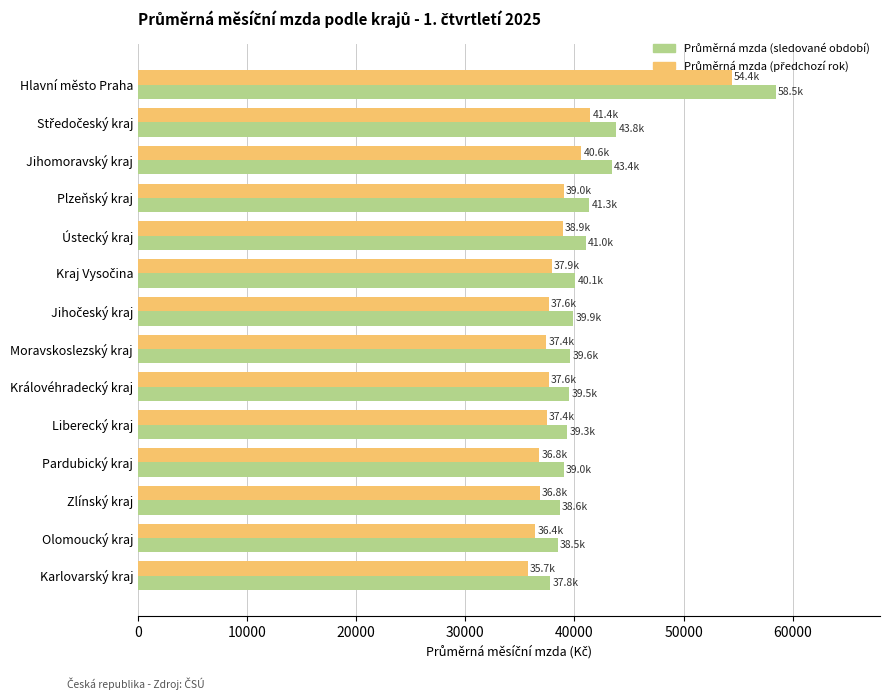

At which category is the sum across all series the highest?

Hlavní město Praha